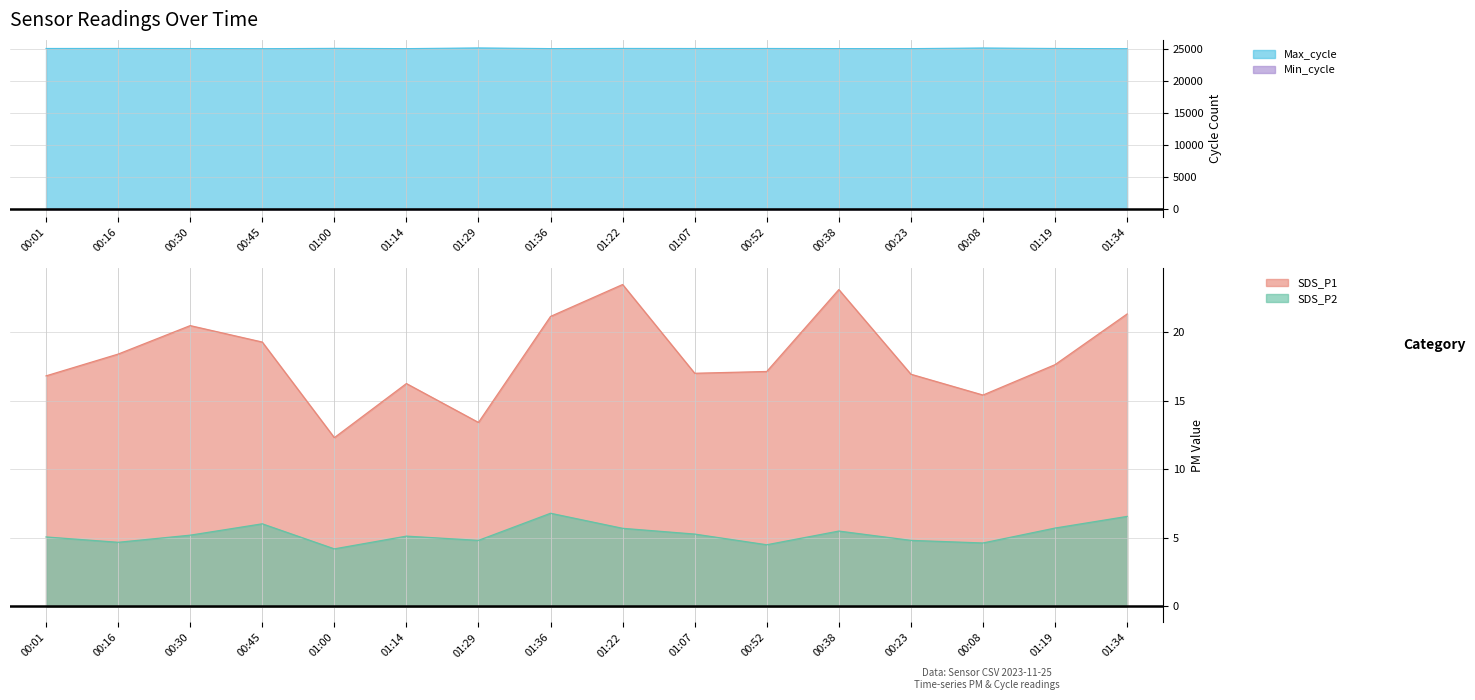

Reading right to left, transcribe all the data shown in this chart.

SDS_P1: 21.4	17.6	15.4	16.9	23.1	17.1	17.0	23.5	21.2	13.4	16.3	12.3	19.3	20.5	18.4	16.8
SDS_P2: 6.6	5.7	4.6	4.8	5.5	4.5	5.3	5.7	6.8	4.8	5.1	4.2	6.0	5.2	4.7	5.1
Max_cycle: 25047.0	25082.0	25156.0	25060.0	25066.0	25083.0	25079.0	25089.0	25066.0	25165.0	25060.0	25099.0	25051.0	25074.0	25088.0	25083.0